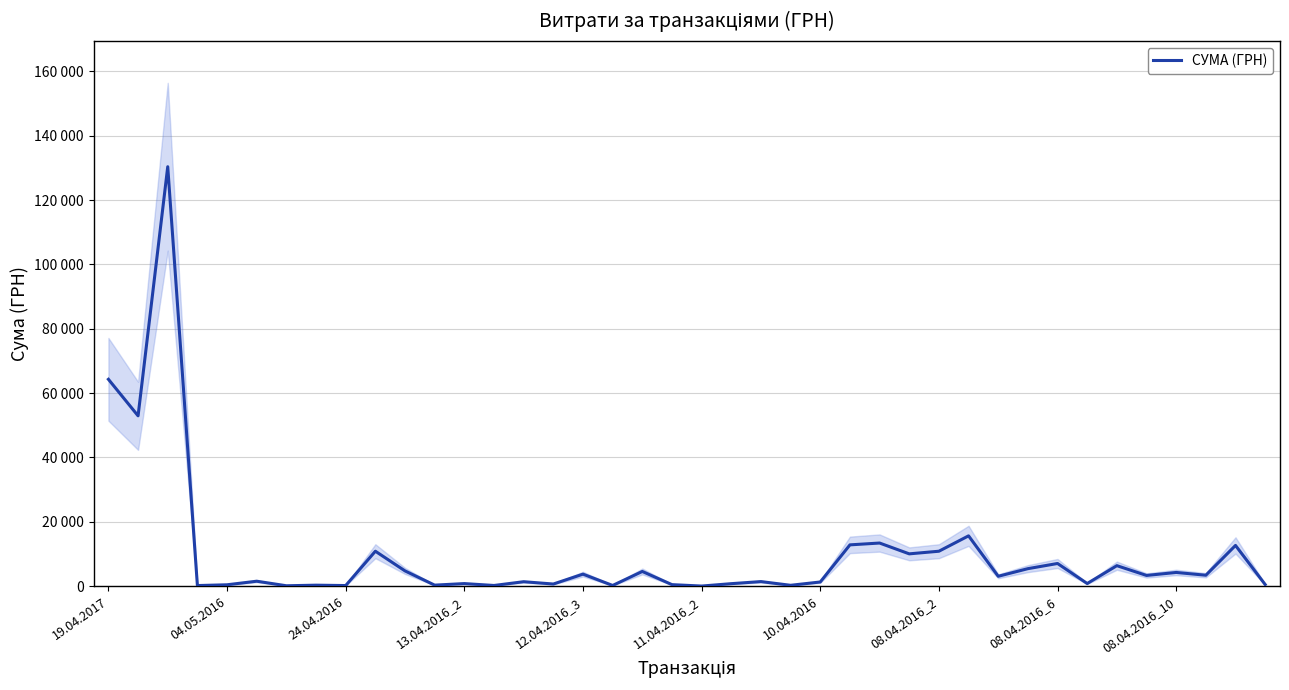

What is the difference between the values at 15 and 31?

4776.3